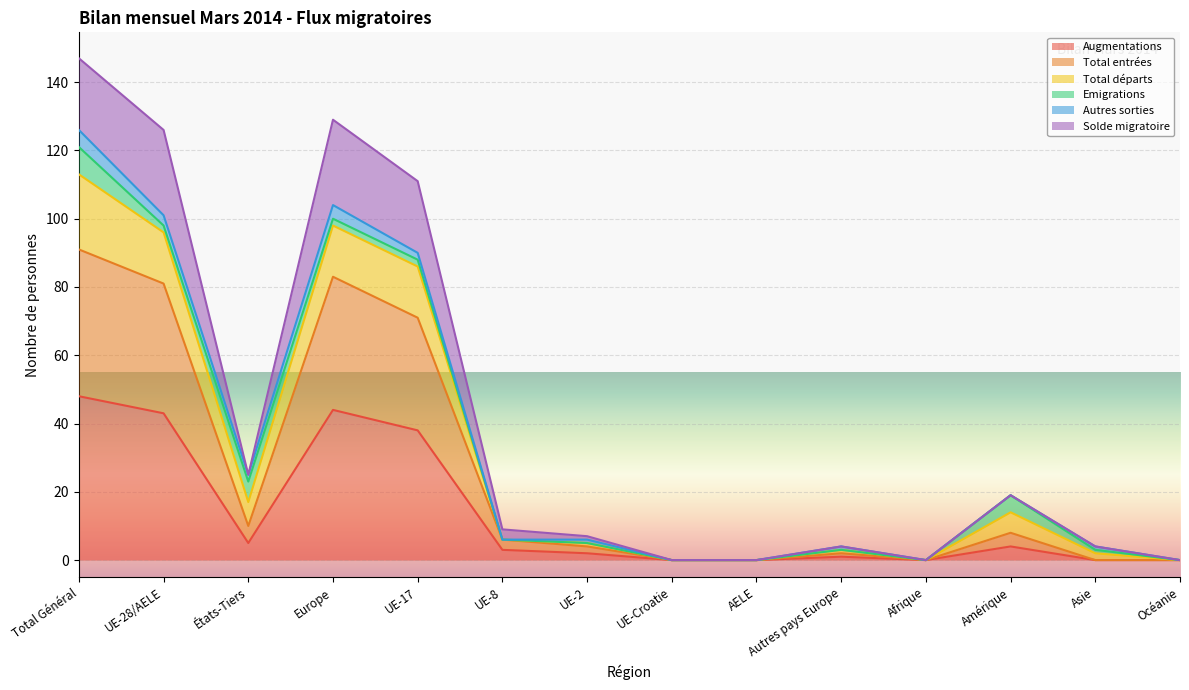

What is the highest value of the Augmentations series?

48